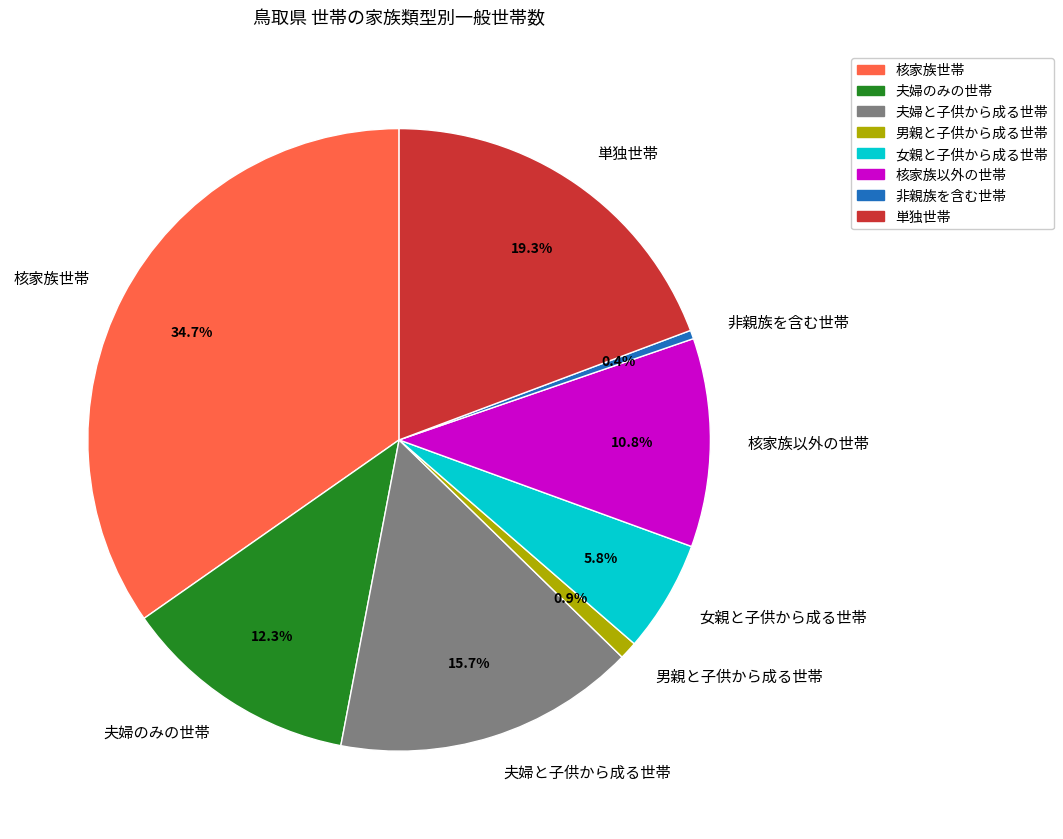

How many slices are in this pie chart?

8